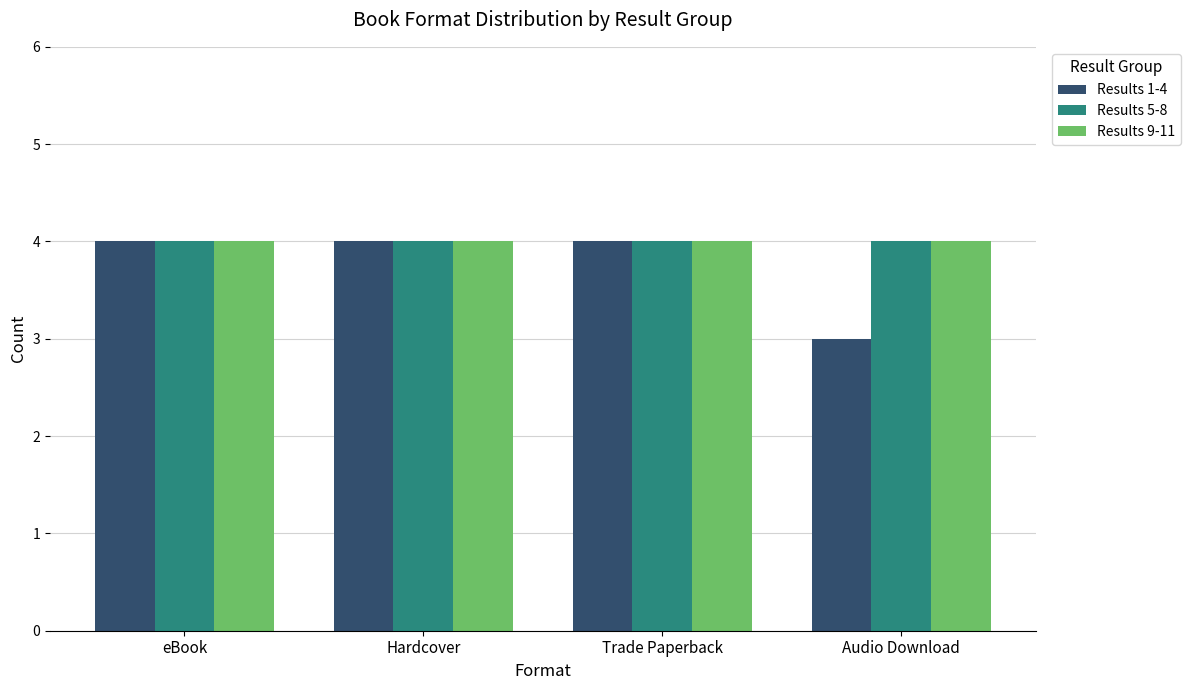

The Results 1-4 series shows 4 at Audio Download. True or false?

False